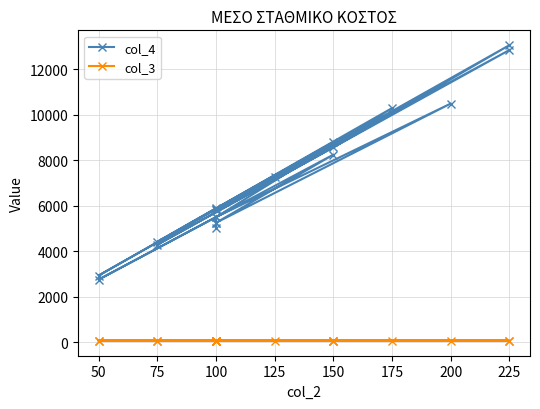

What is the highest value of the col_4 series?

13071.5